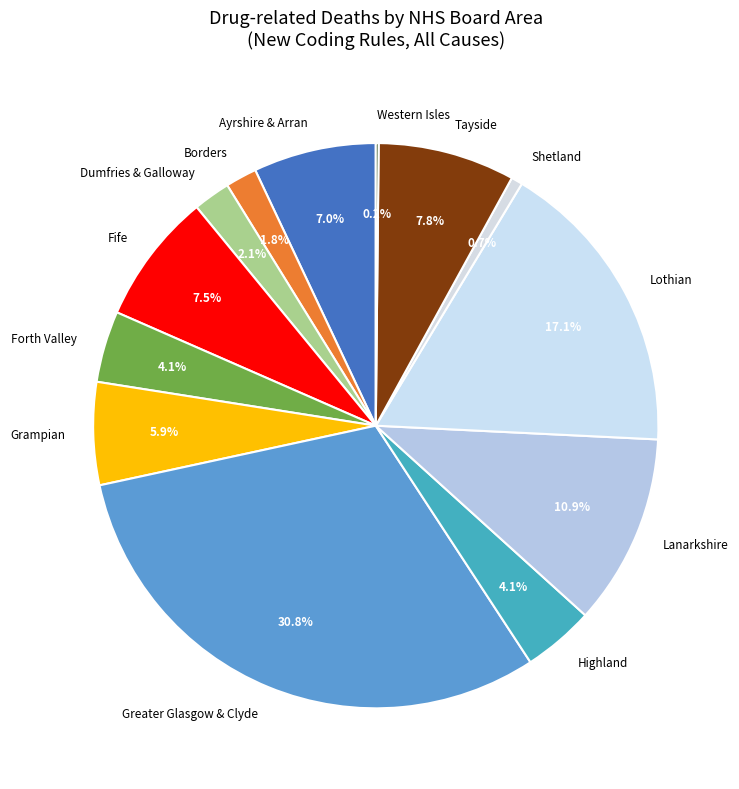

The Highland slice represents 14% of the pie. True or false?

False